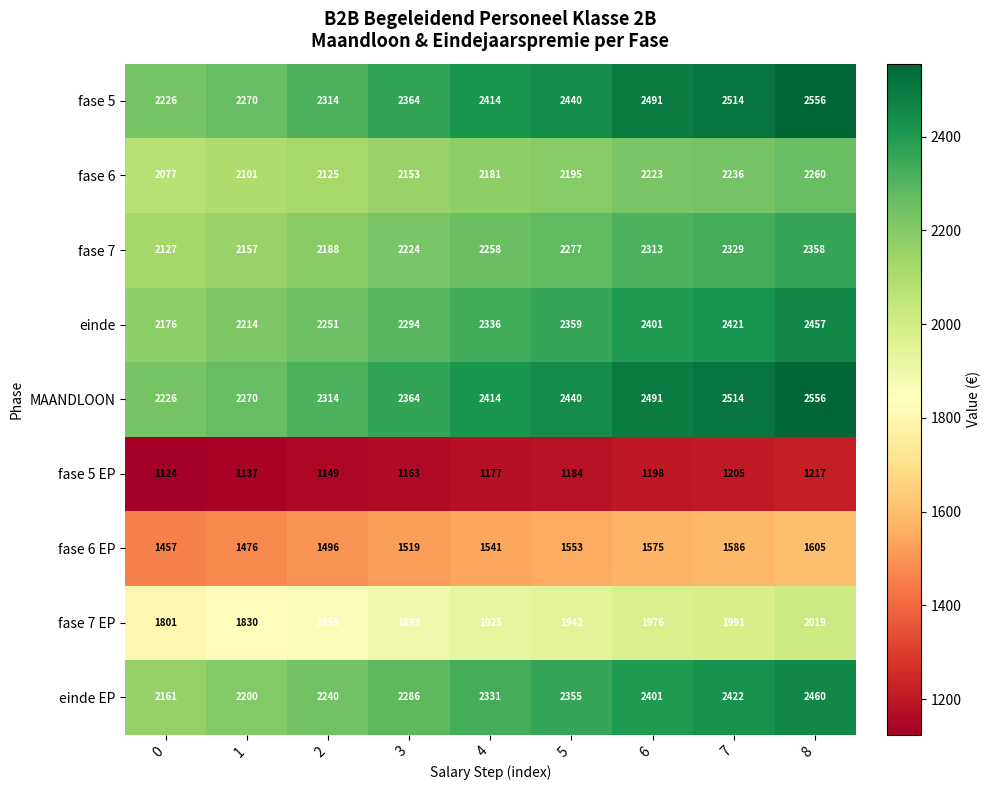

The fase 6 EP series shows 1553 at 5. True or false?

True